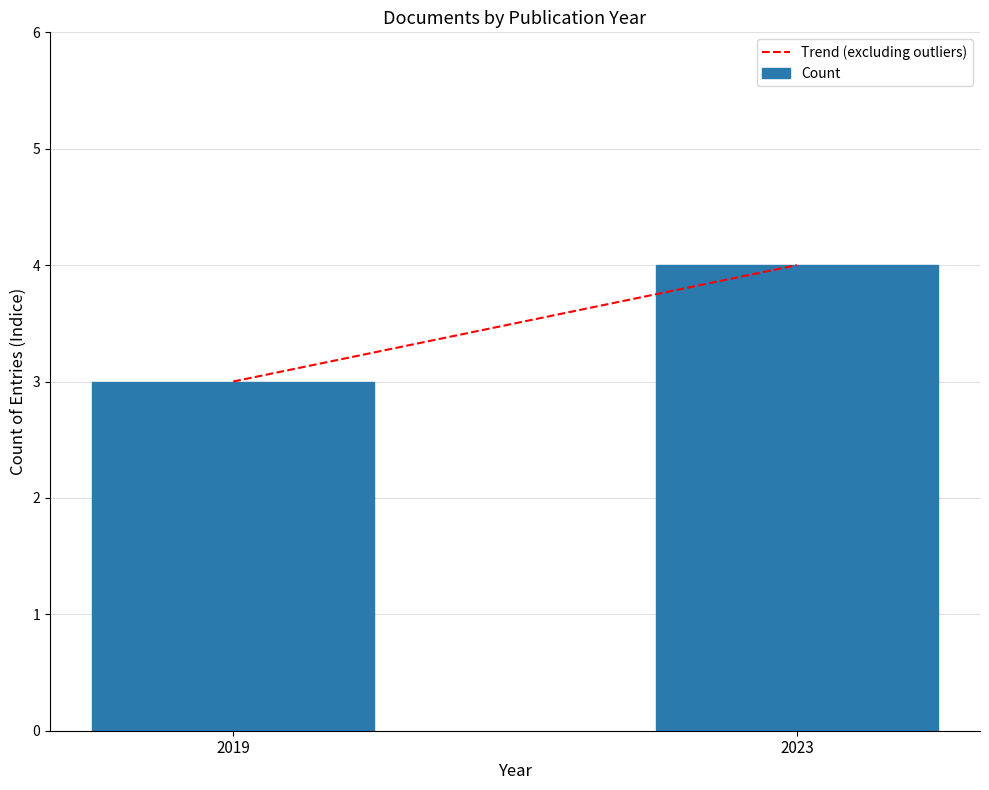

True or false: the data shows 5 at 2019.

False